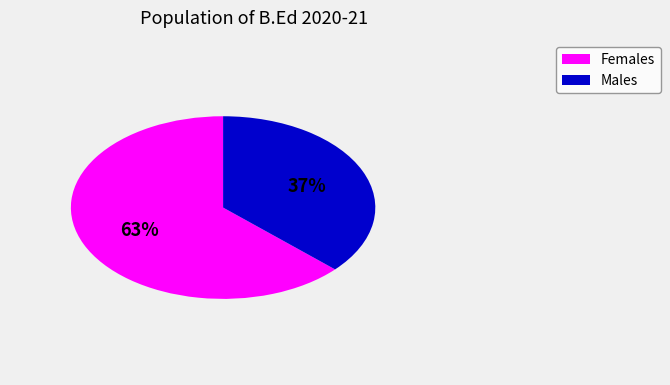

To the nearest percent, what is the difference between the largest and smallest slice percentages?

26%